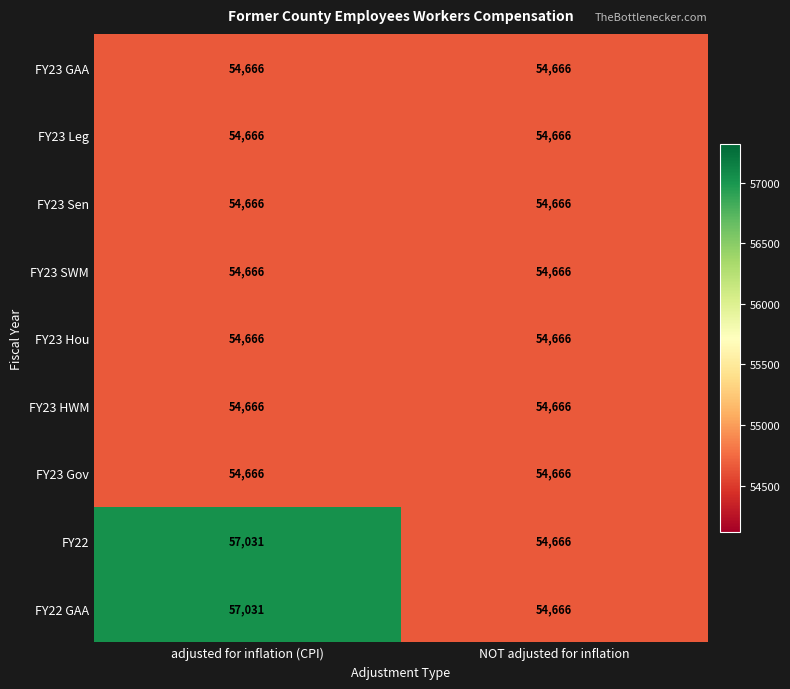

List the labels in order of FY22 value, largest first.

adjusted for inflation (CPI), NOT adjusted for inflation